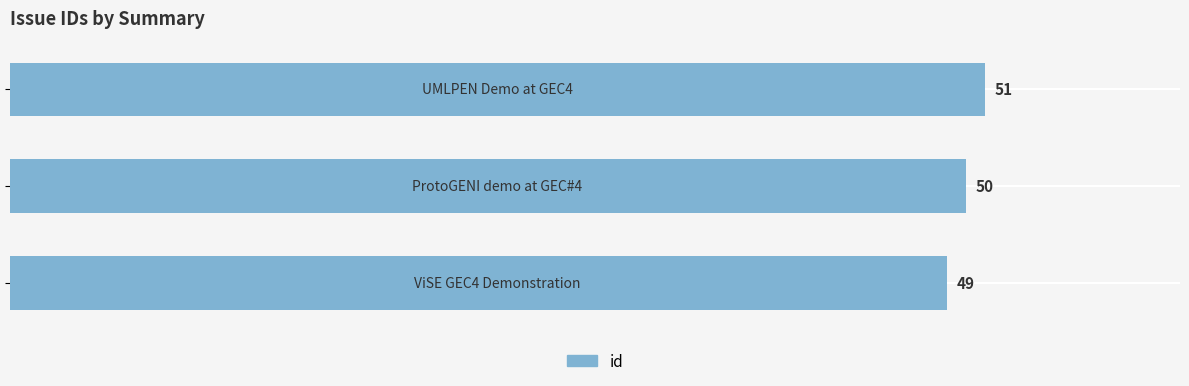

What is the average value?

50